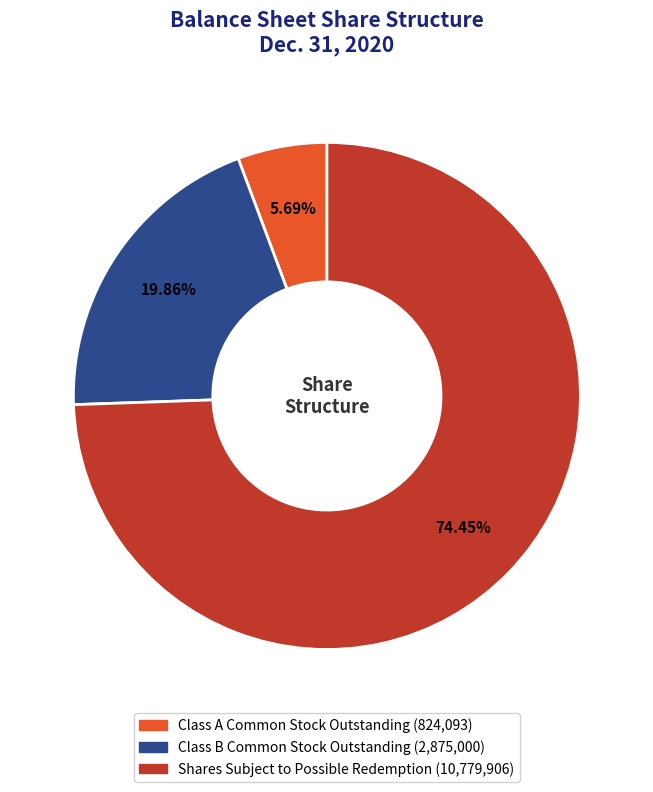

True or false: Shares Subject to Possible Redemption accounts for 74% of the total.

True